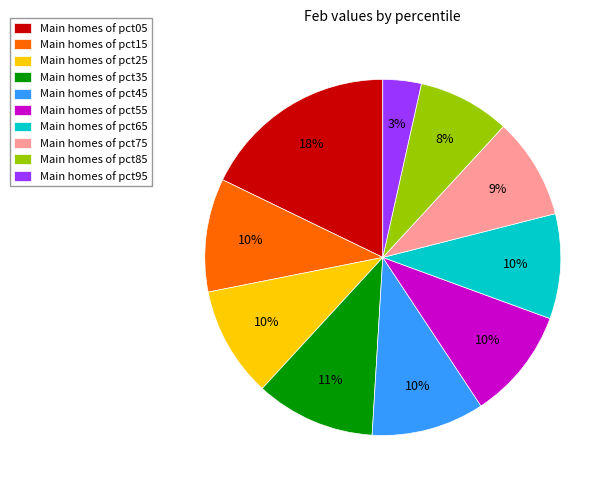

Is it true that Main homes of pct65 is 1% of the pie?

False